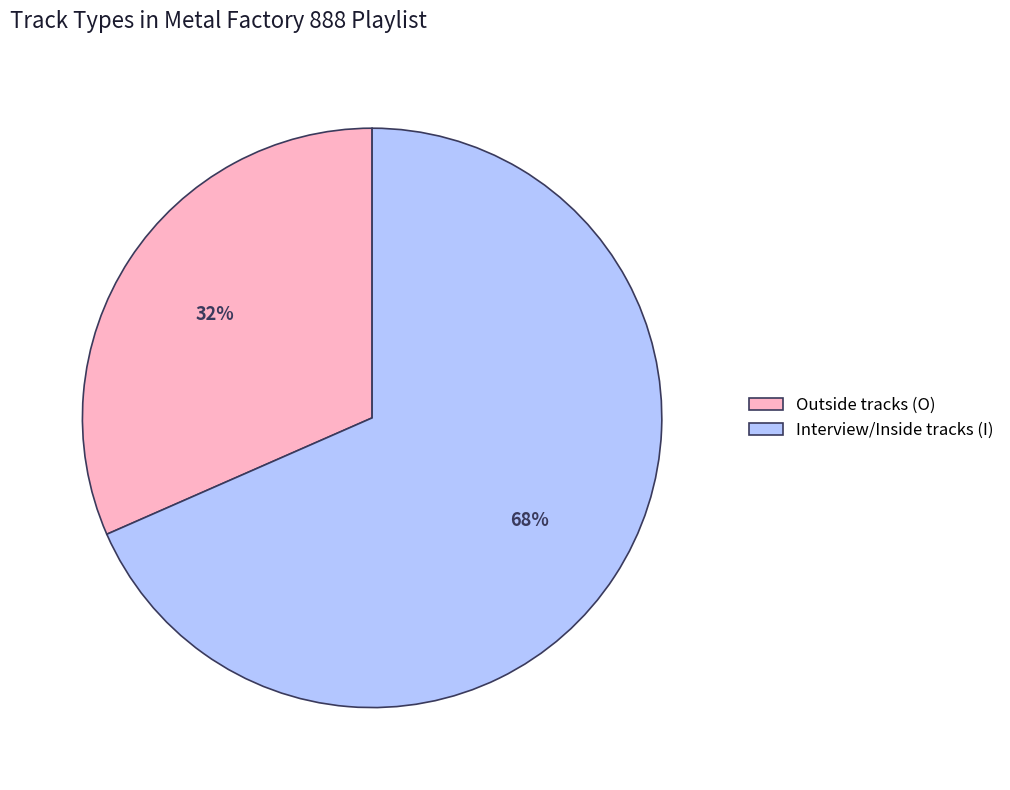

Which category has the biggest portion of the pie?

Interview/Inside tracks (I)